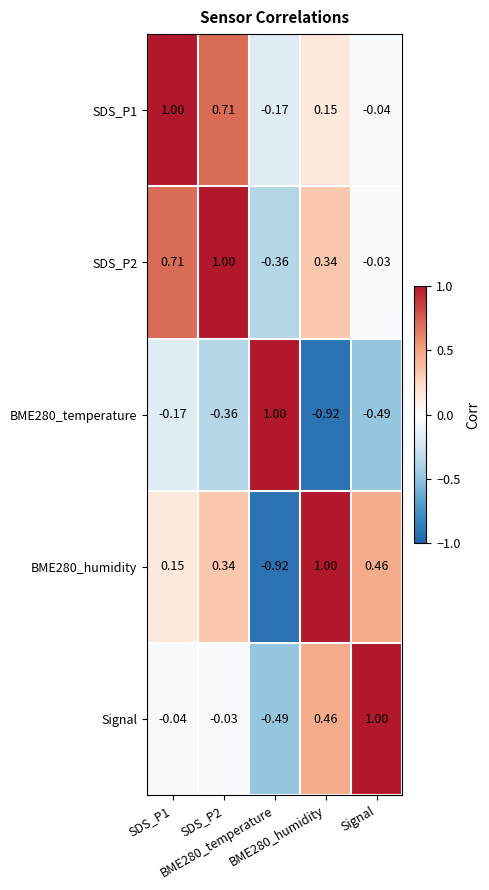

How many categories are shown in the chart?

5